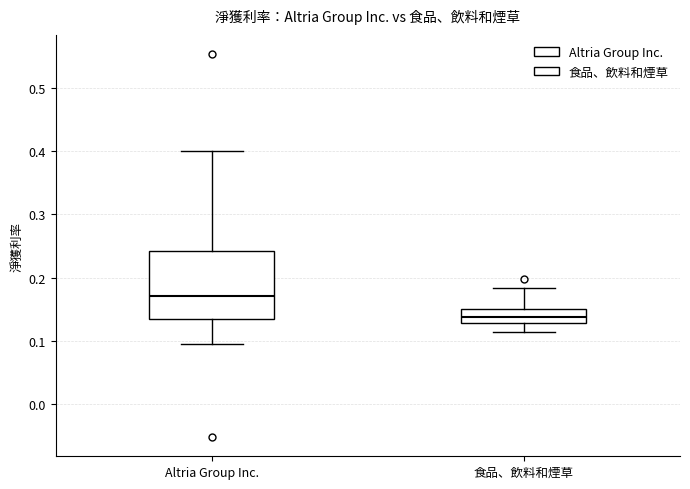

Reading left to right, transcribe this box plot: for each box, give where its median line is, the range the box spans, and where its two whiskers end, as read against the y-axis. The values are not printed on the chart, so give them approximately, as read against the axis.

Altria Group Inc.: median 0.17, box 0.13 to 0.24, whiskers 0.10 to 0.40
食品、飲料和煙草: median 0.14, box 0.13 to 0.15, whiskers 0.11 to 0.18